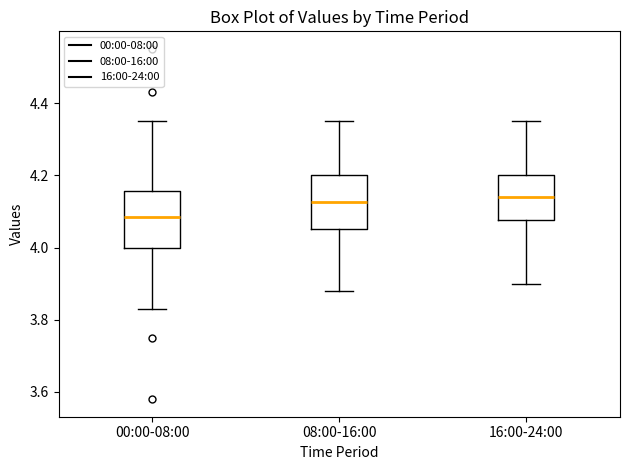

Where is the upper edge of the box for 00:00-08:00 on the y-axis? The values are not printed on the chart, so give them approximately, as read against the axis.

4.16